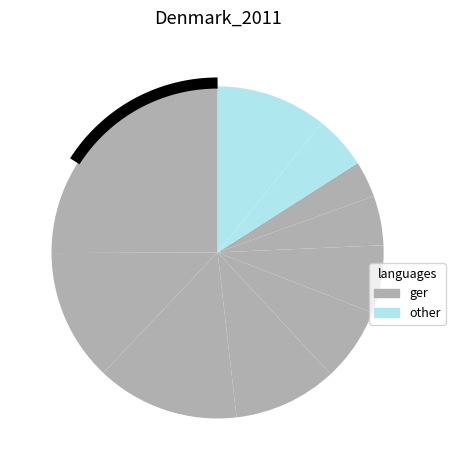

To the nearest percent, what percentage of the pie is pct65?

5%